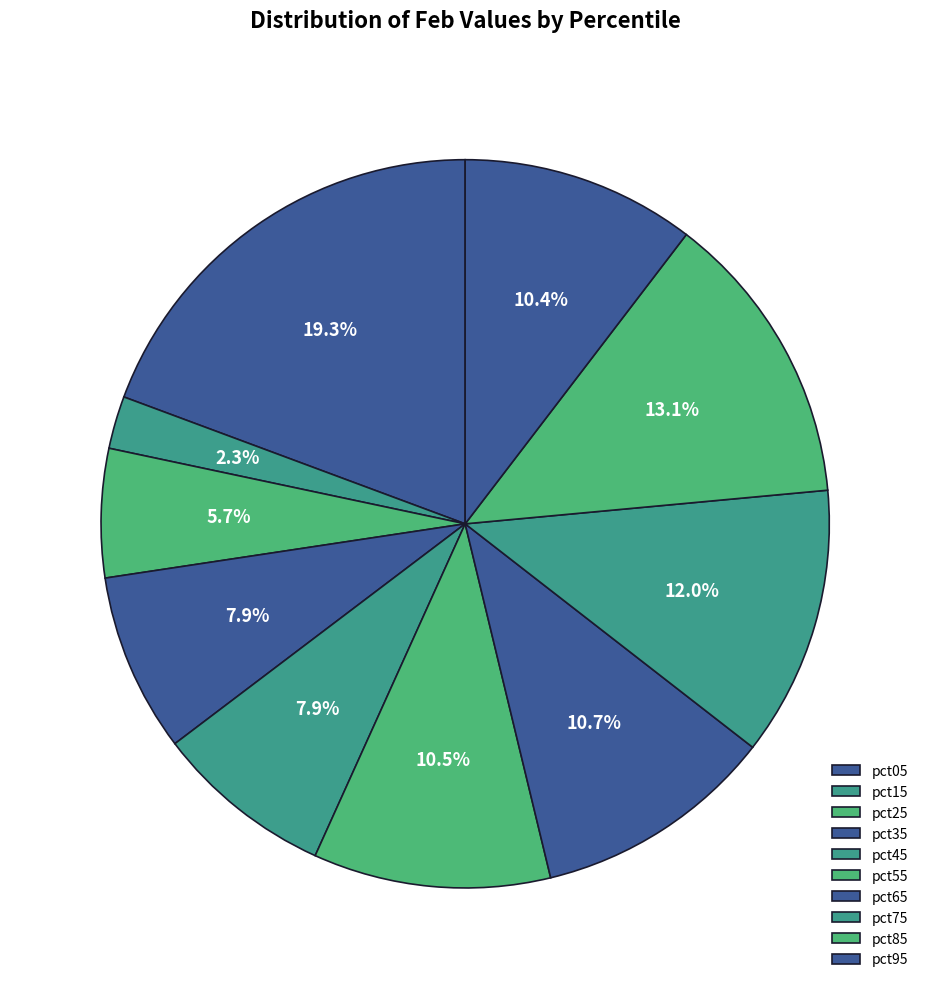

Which has a higher value, pct55 or pct75?

pct75